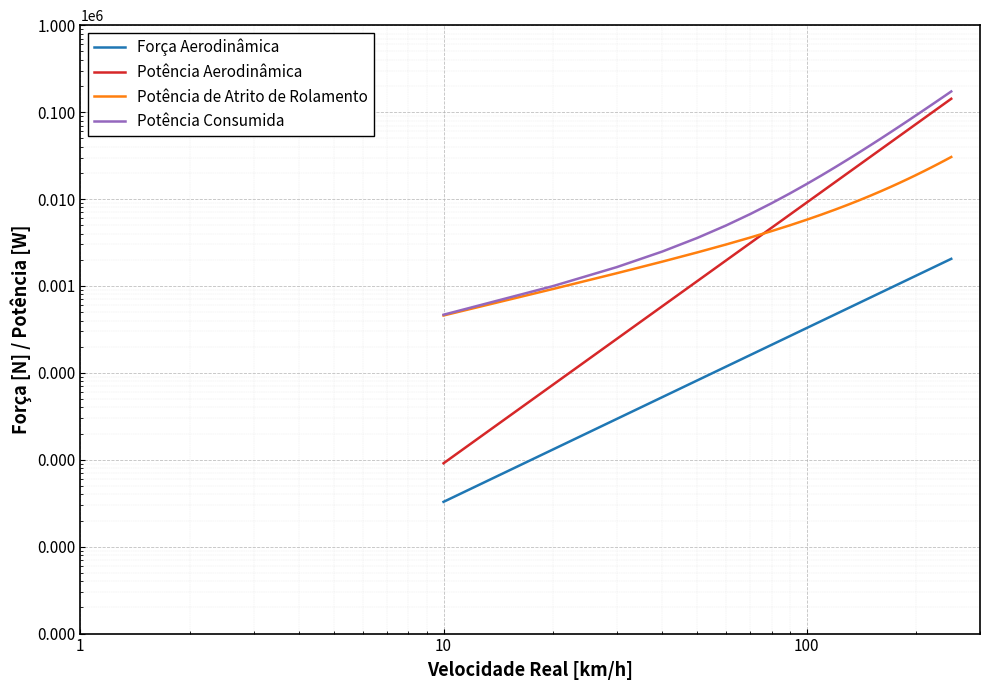

What is the value of the Força Aerodinâmica point at the 6th from the left?

82.0